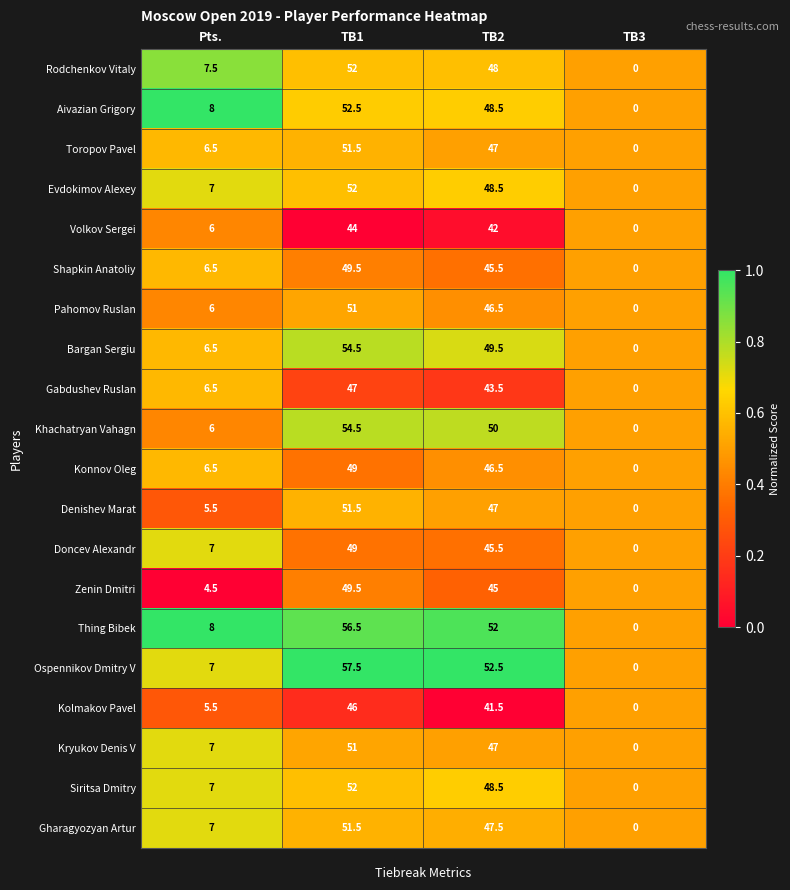

True or false: Aivazian Grigory has a value of 14.0 at Pts..

False